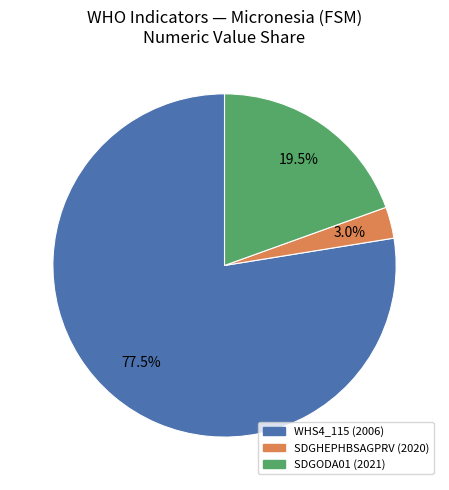

Which category has the biggest portion of the pie?

WHS4_115